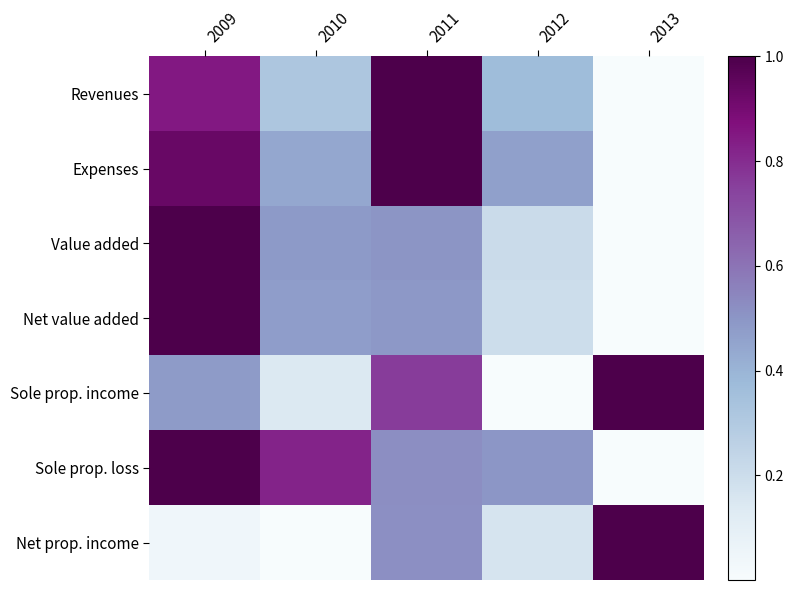

What is the spread (max minus min) of values at 2009?

1.0